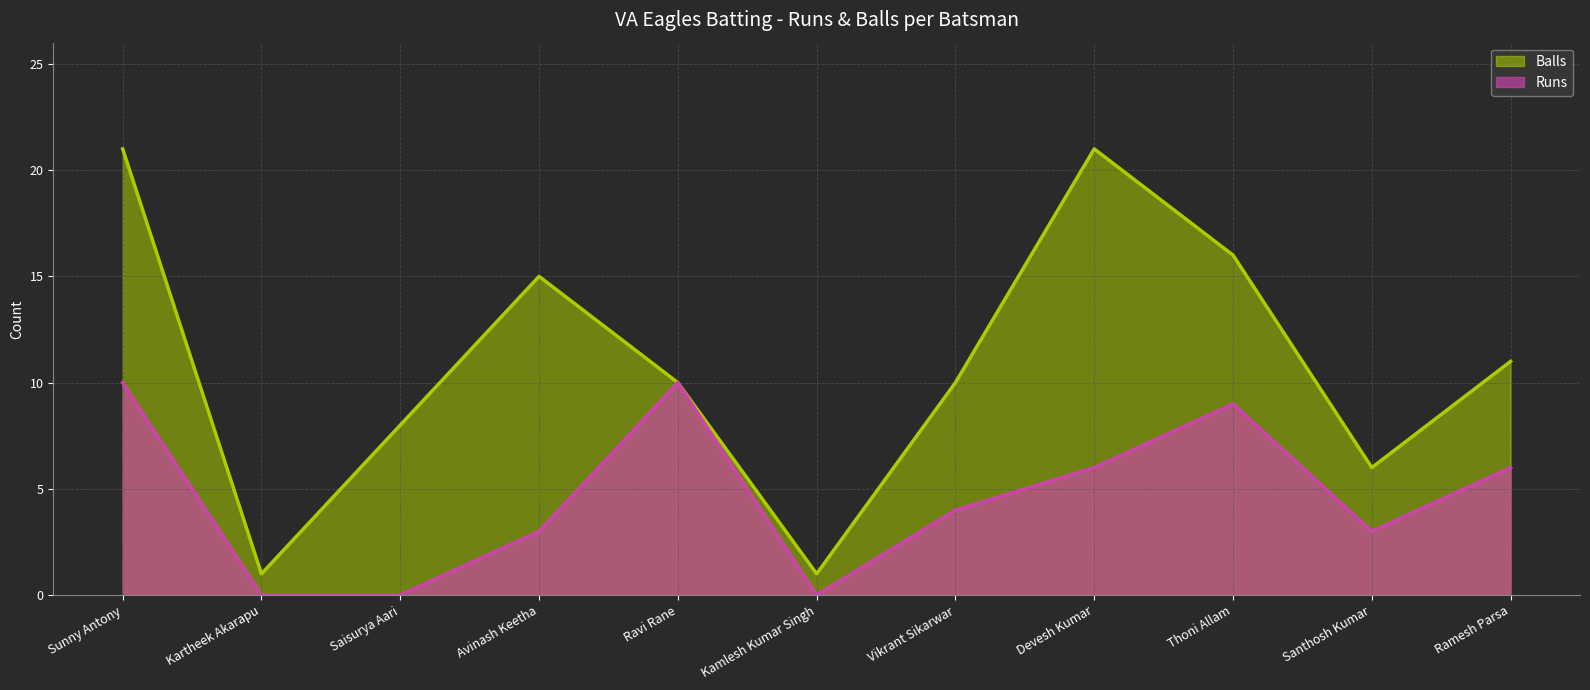

What is the sum of all Runs values?

51